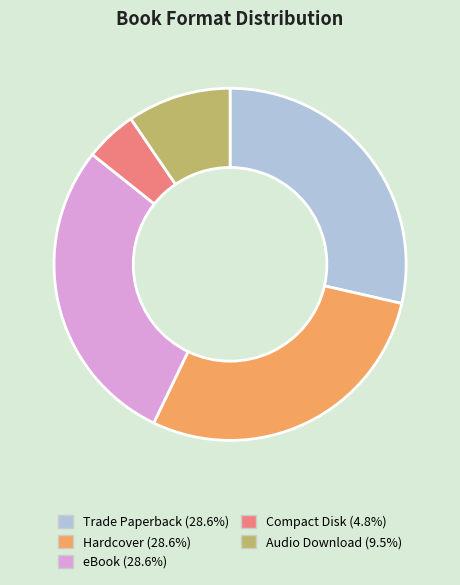

Is Hardcover the majority of the pie?

No